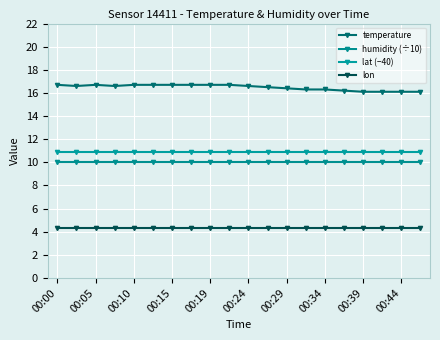

Count the number of categories in the chart.

20